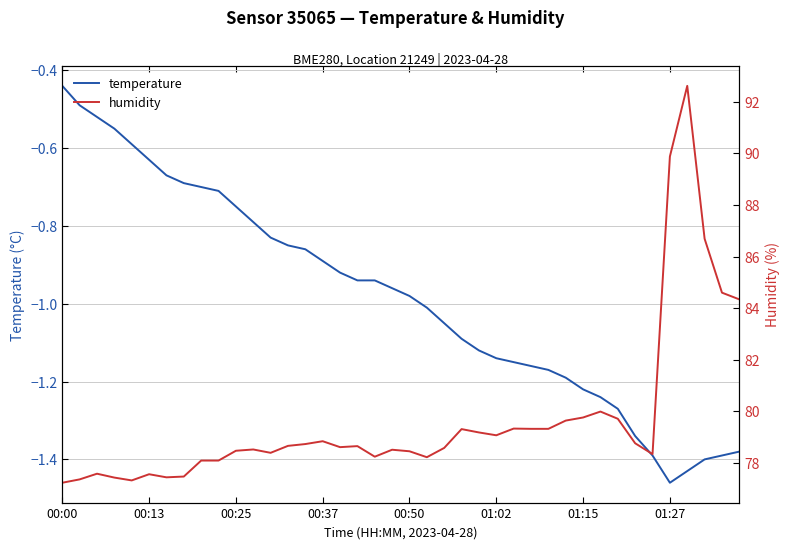

At which label does temperature reach its minimum?

01:27